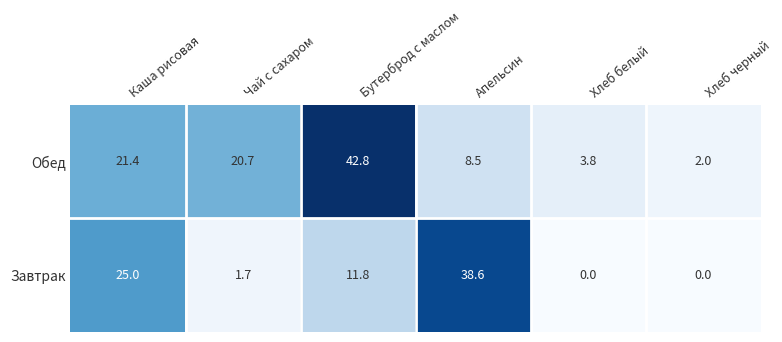

How many values in the Обед series exceed 20?

3